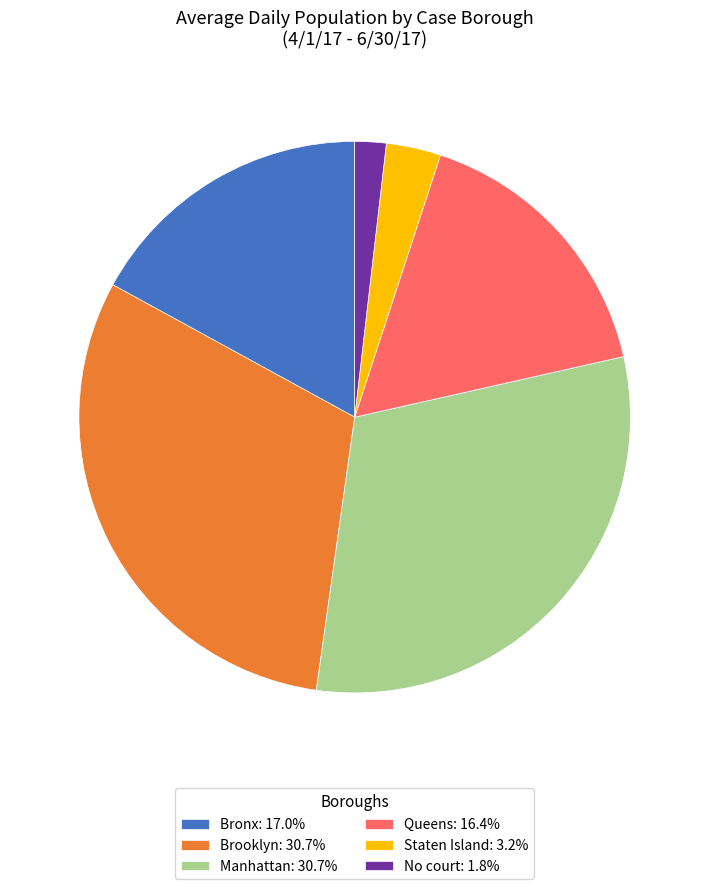

Approximately how many times larger is the value at Queens: 16.4% compared to Brooklyn: 30.7%?

0.5